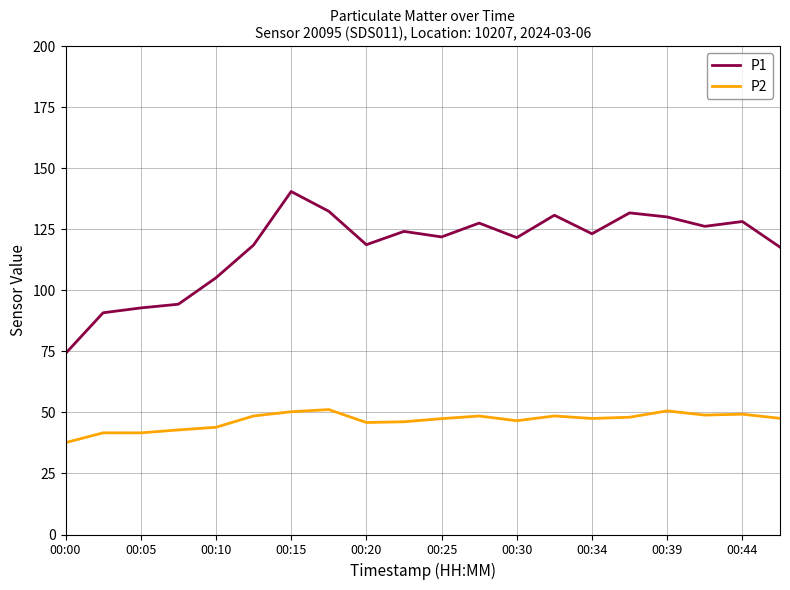

What is the difference between the maximum and minimum values in the P1 series?

66.3